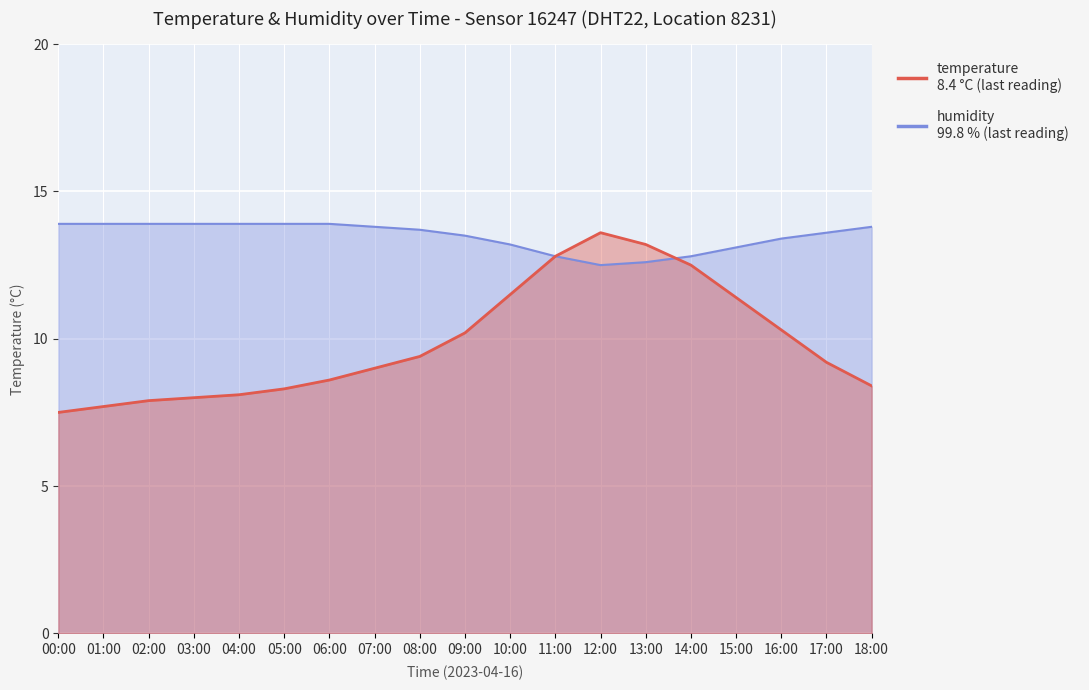

Which series has the largest total across all categories?

humidity